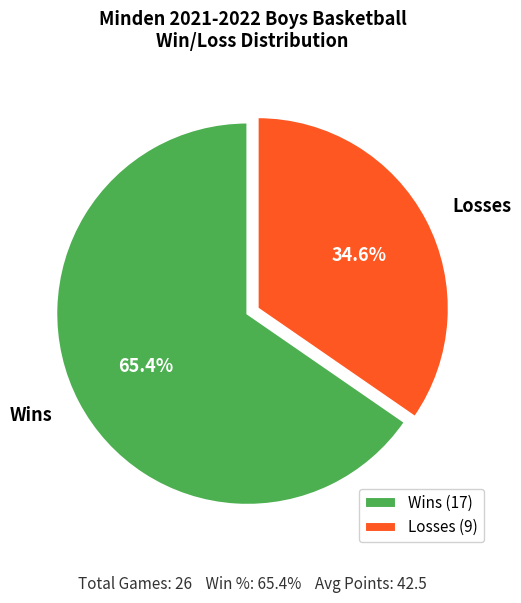

To the nearest percent, what portion does Wins represent?

65%